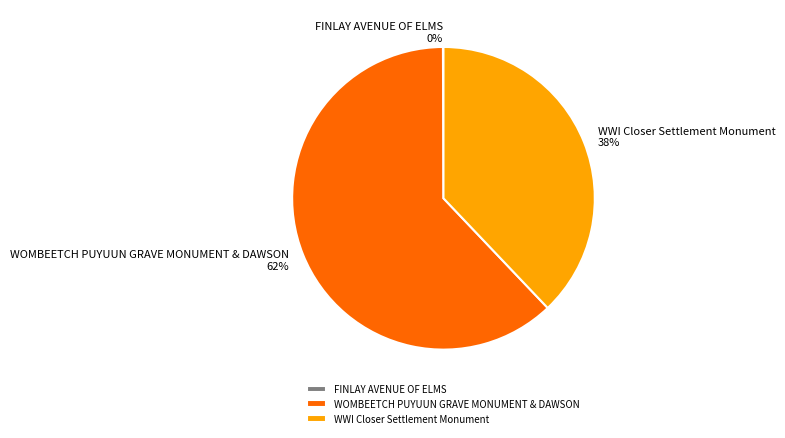

Combined, do WWI Closer Settlement Monument and WOMBEETCH PUYUUN GRAVE MONUMENT & DAWSON account for over 50%?

Yes